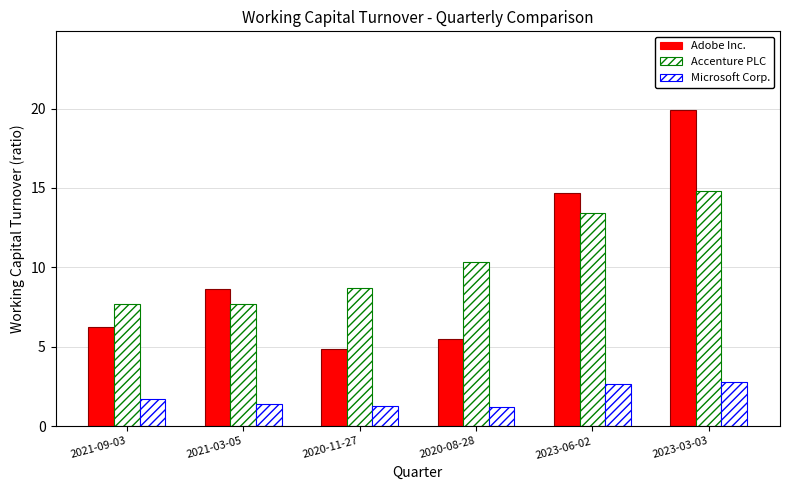

How many bars are there in total?

18